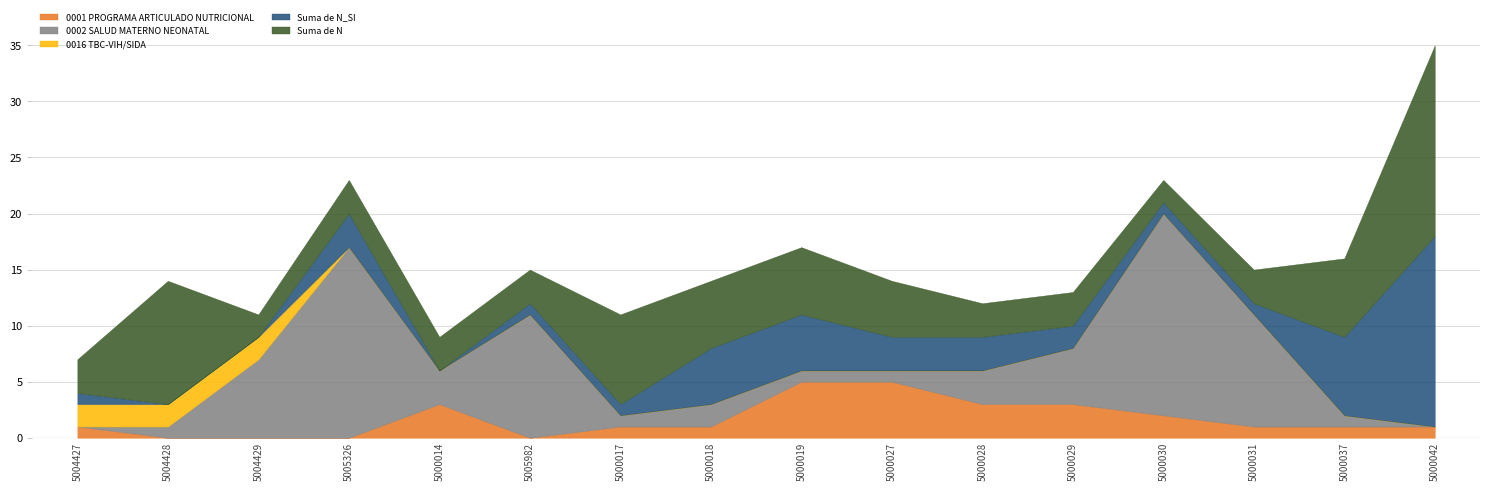

True or false: 0001 PROGRAMA ARTICULADO NUTRICIONAL and Suma de N_SI cross at least once.

True